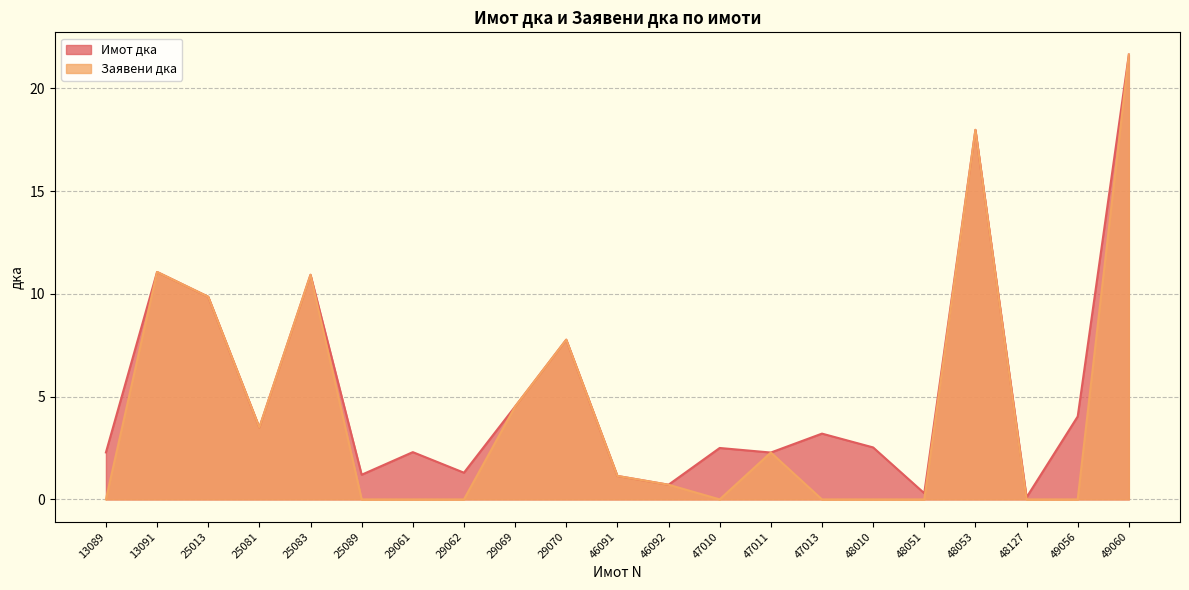

What is the difference between the maximum and minimum values in the Заявени дка series?

21.6